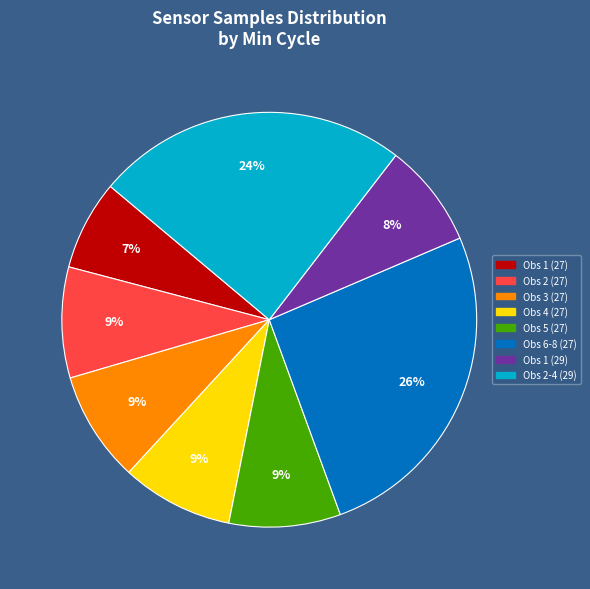

What percentage is the Obs 6-8 (27) slice, to the nearest percent?

26%